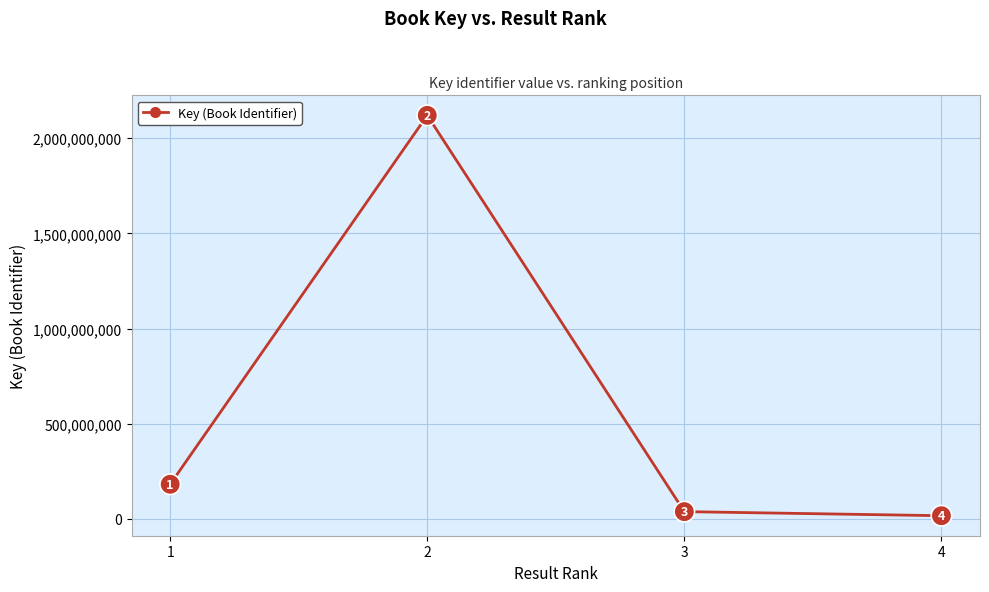

Where is the data nearest to the value 1068177957?

1